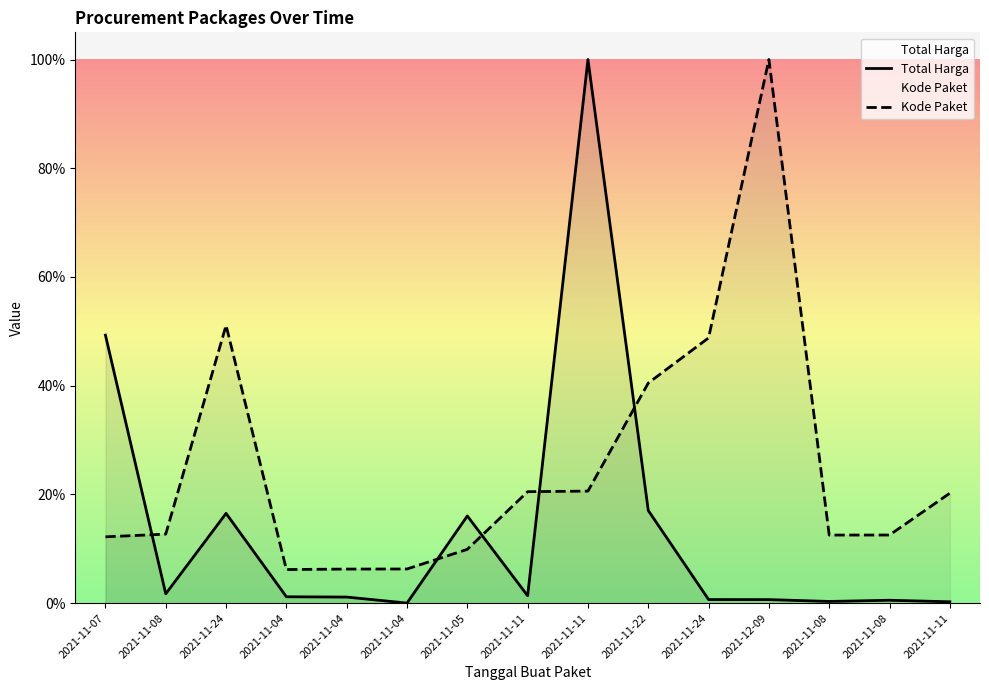

What is the value of the Kode Paket point at the 7th from the left?

0.1